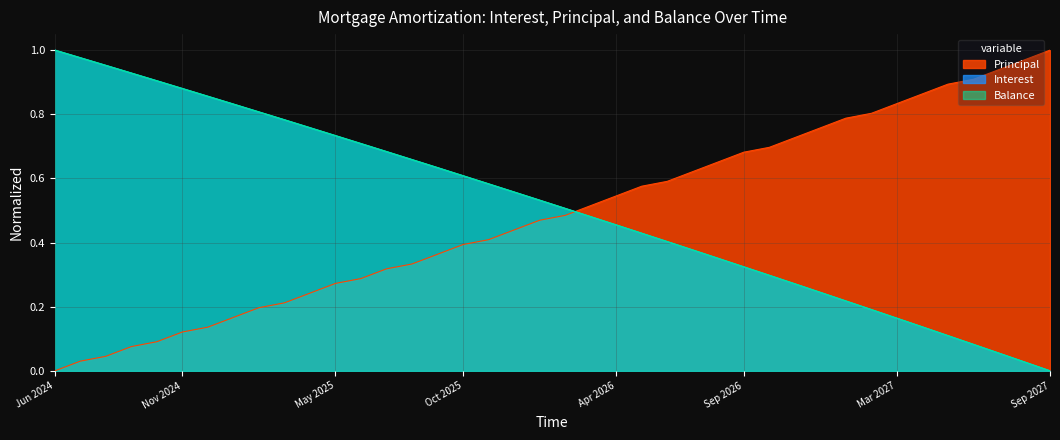

Read the Principal value at Aug 2026.

0.7